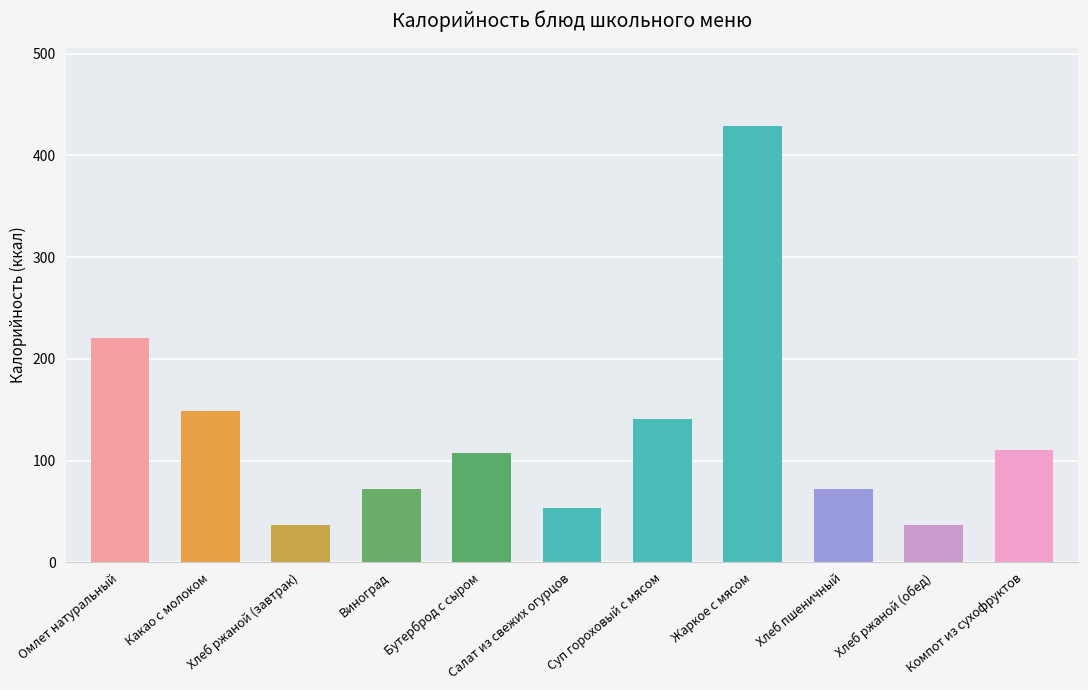

True or false: the data shows 220.2 at Омлет натуральный.

True